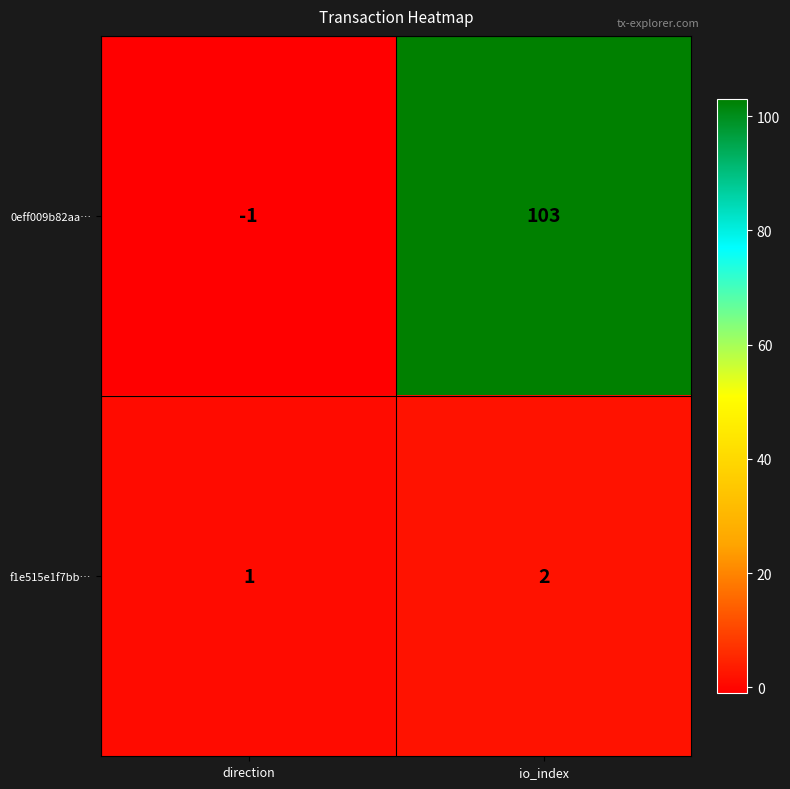

Which series changed the most between direction and io_index?

0eff009b82aa…